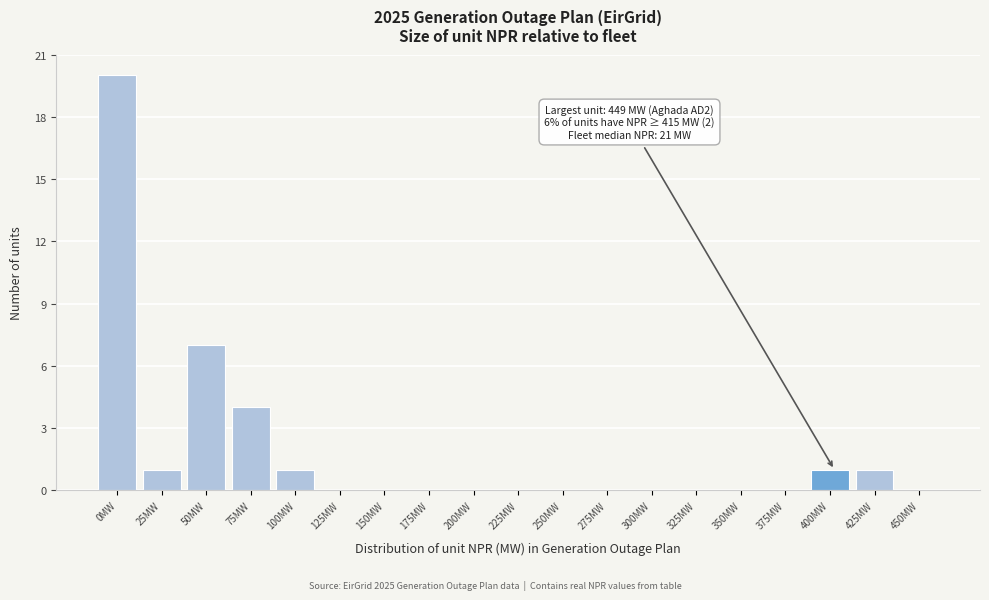

Reading right to left, transcribe all the data shown in this chart.

450MW=0	425MW=1	400MW=1	375MW=0	350MW=0	325MW=0	300MW=0	275MW=0	250MW=0	225MW=0	200MW=0	175MW=0	150MW=0	125MW=0	100MW=1	75MW=4	50MW=7	25MW=1	0MW=20